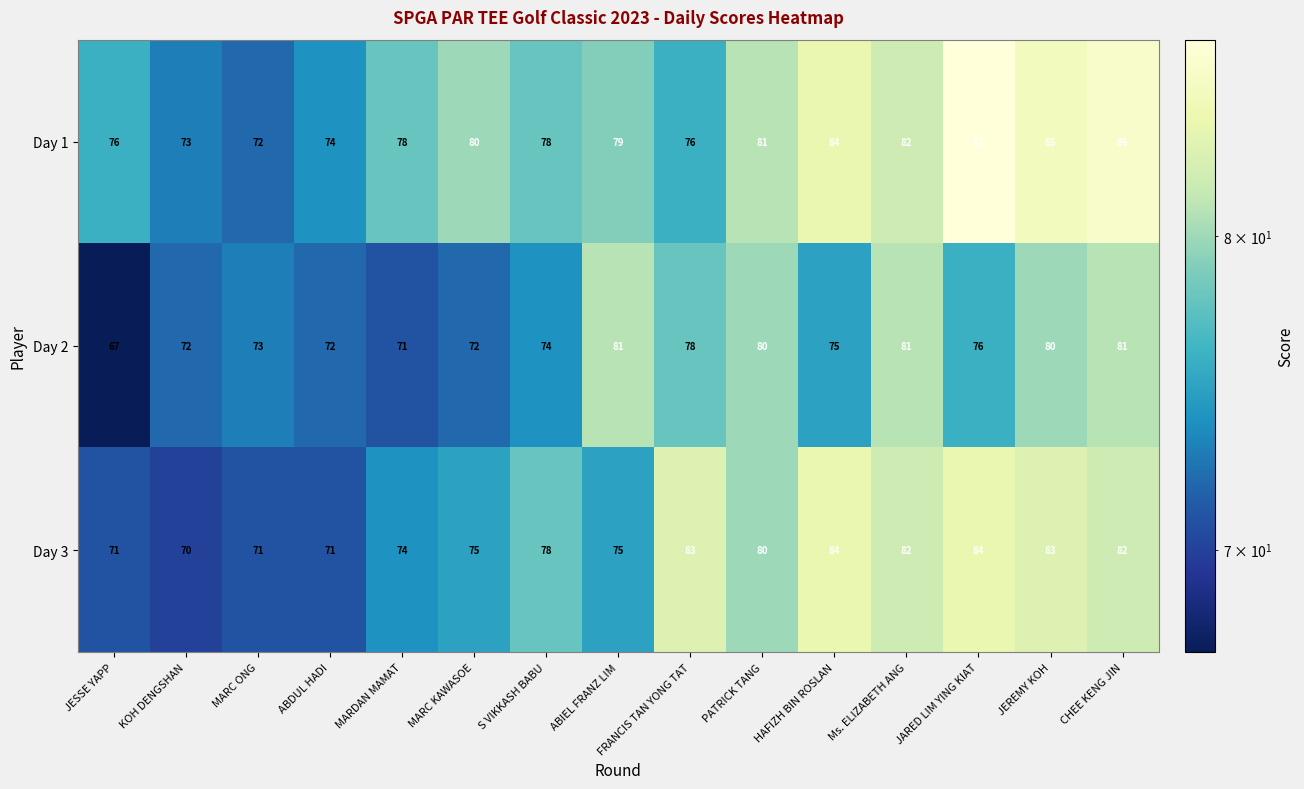

Which series has the largest range (max minus min)?

Day 1